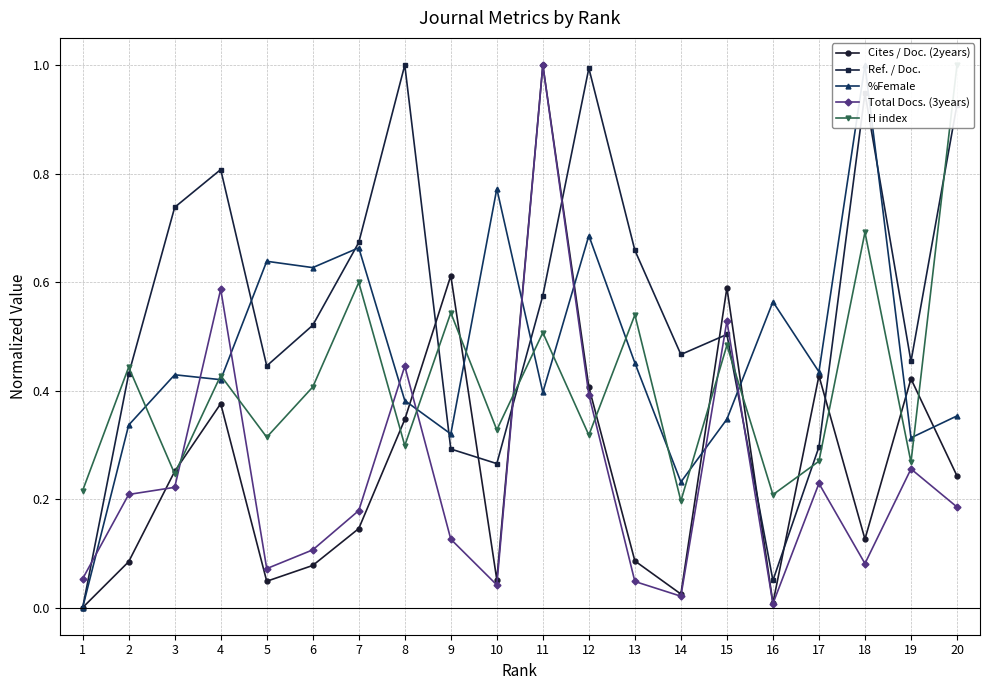

Does the chart have visible grid lines?

Yes